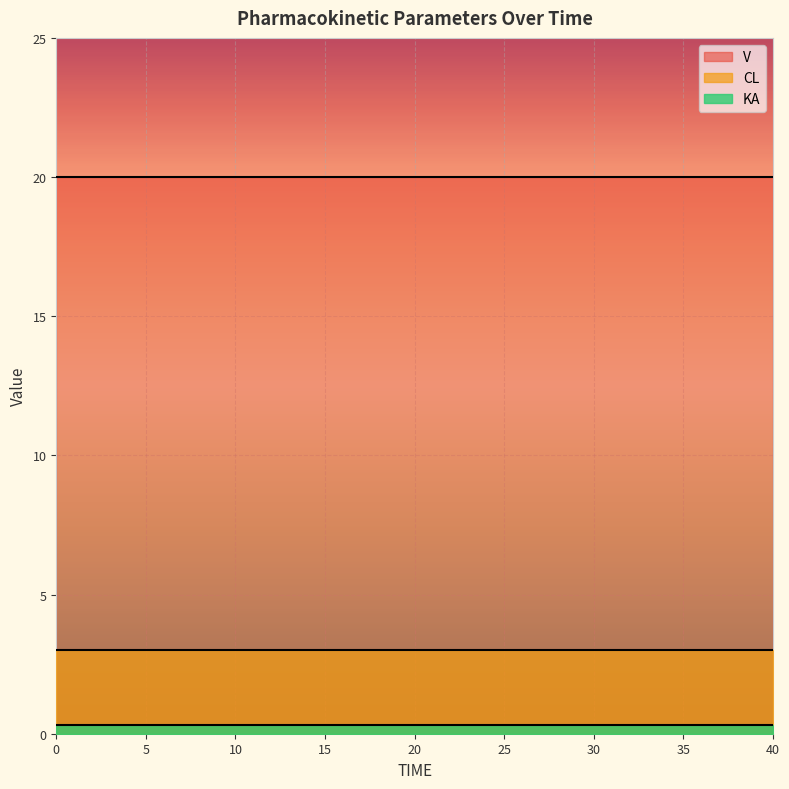

Is it true that V equals 20.0 at 13?

True